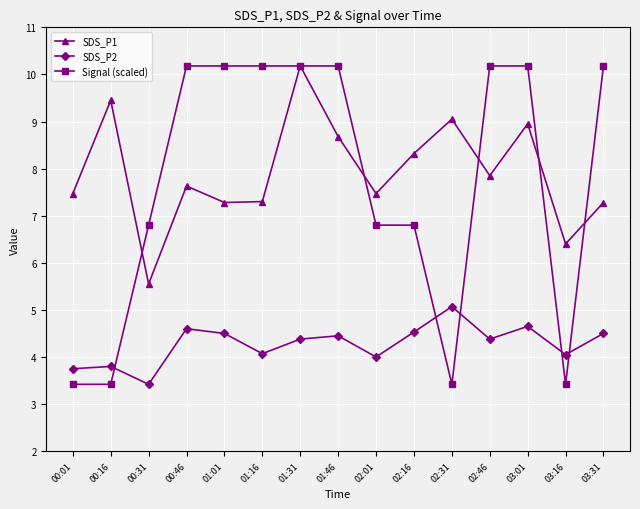

True or false: Signal (scaled) has a value of 6.1 at 01:01.

False